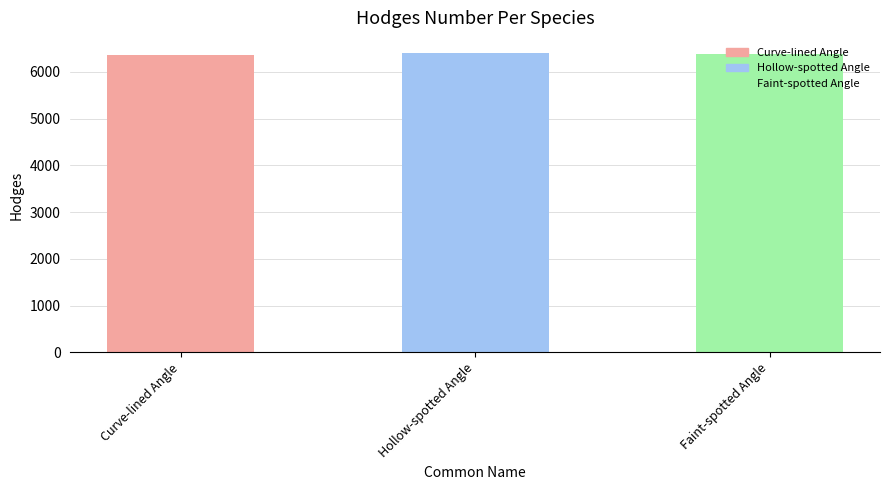

The chart shows a value of 2722 at Faint-spotted Angle. True or false?

False